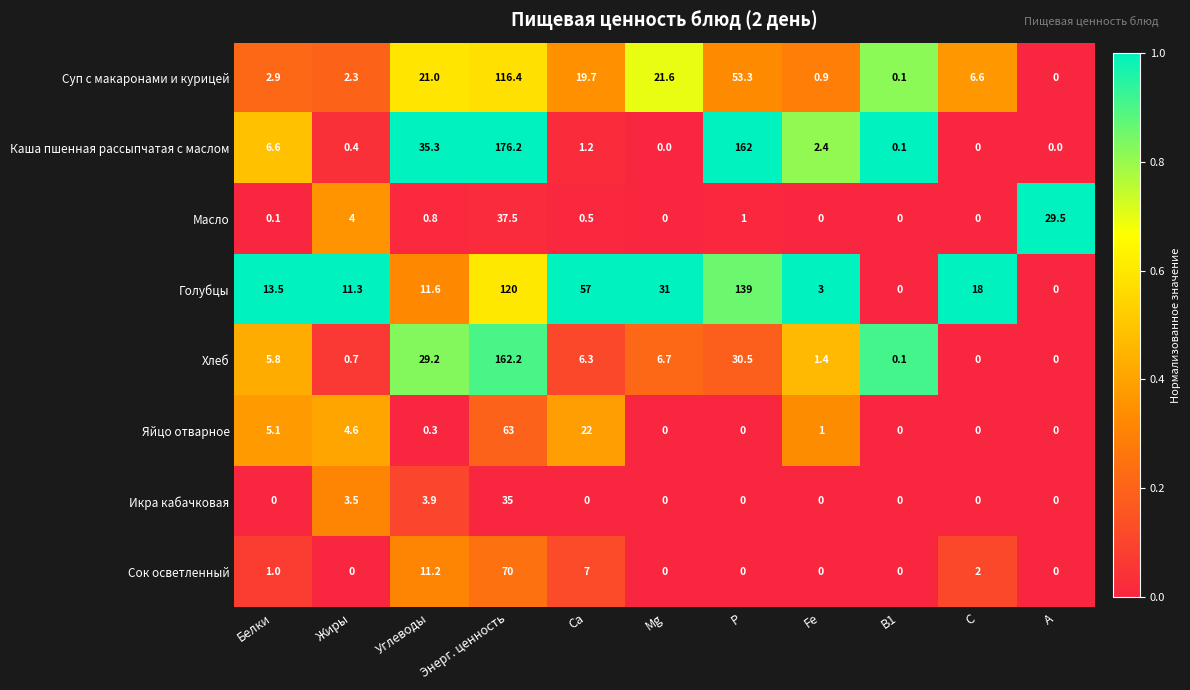

Is it true that Голубцы equals -68.6 at В1?

False